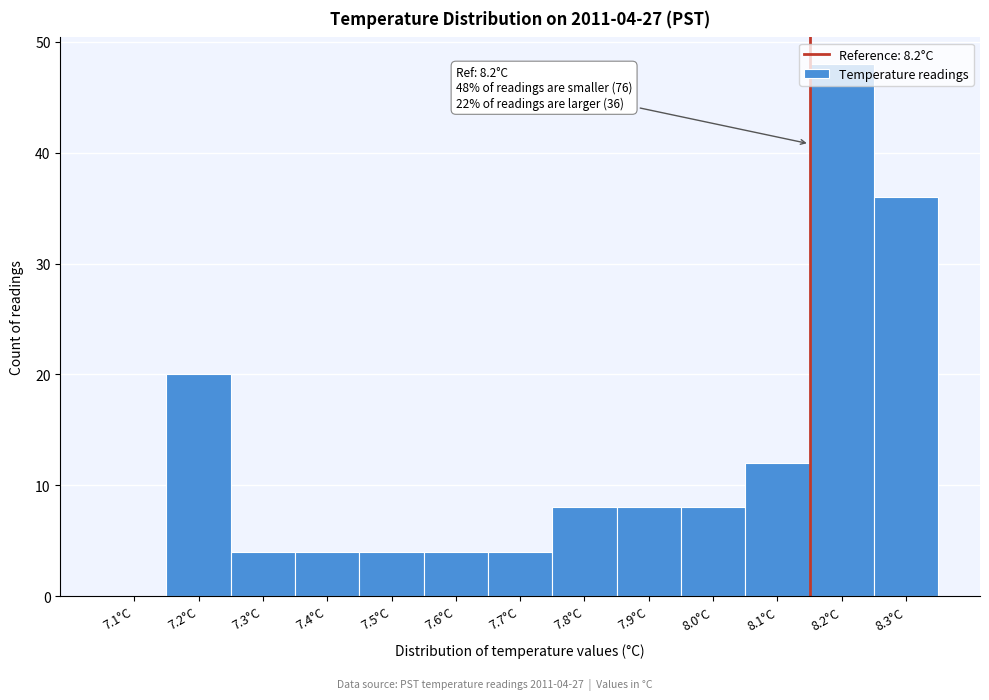

What is the sum of all values?

160